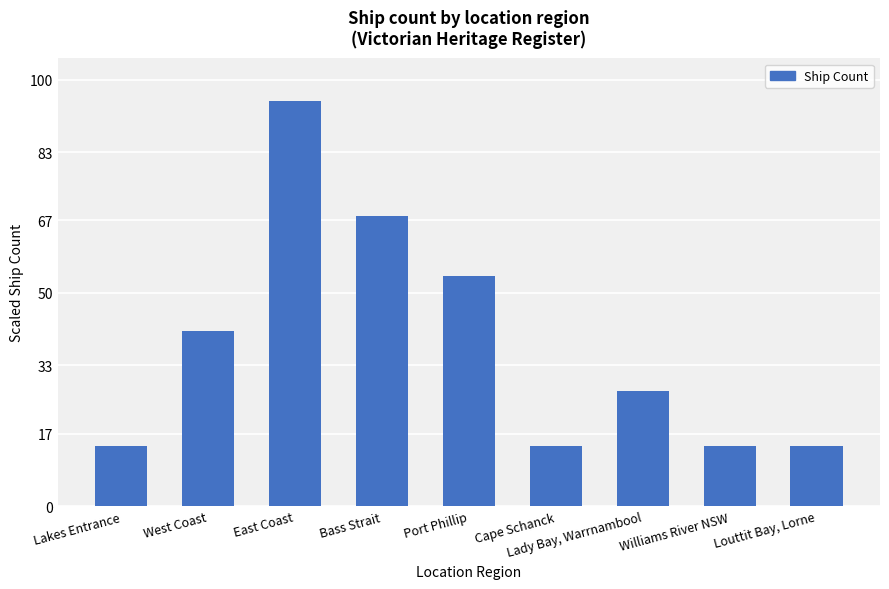

What is the smallest value displayed?

14